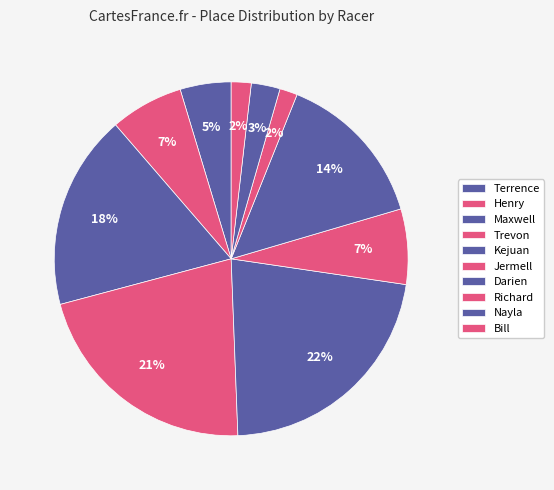

What portion of the pie excludes Richard?

98.4%